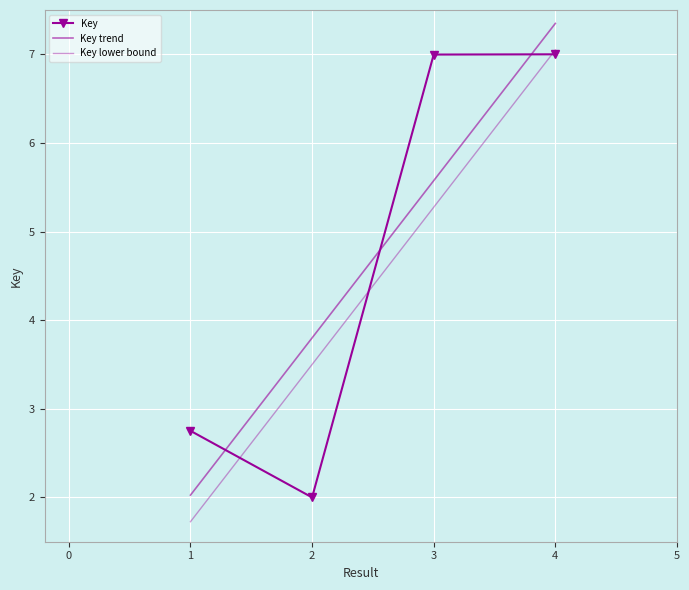

List the labels in order of value, largest first.

4, 3, 1, 2